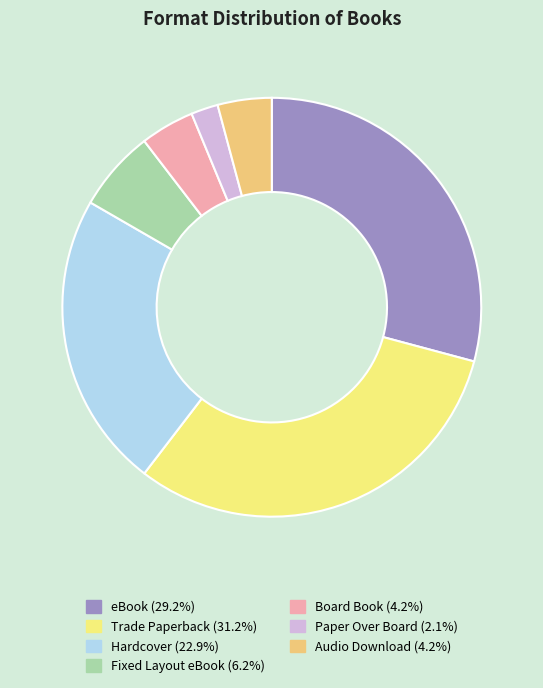

Approximately how many times larger is the value at Board Book compared to Fixed Layout eBook?

0.7